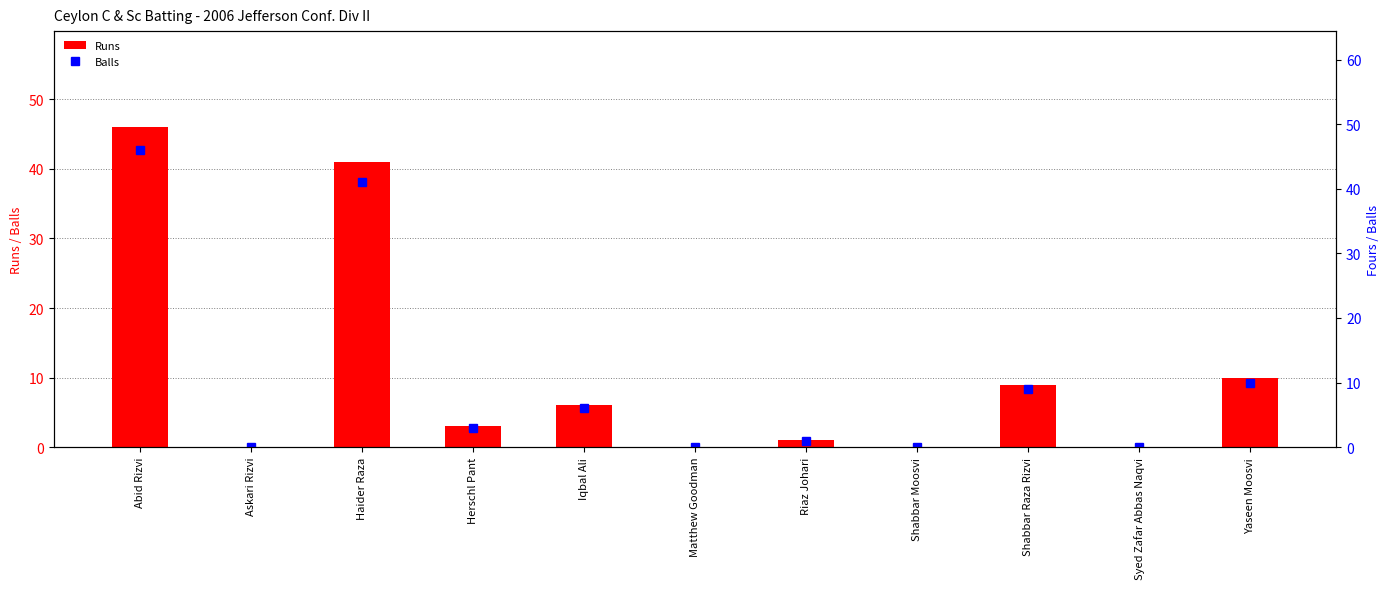

Reading left to right, transcribe all the data shown in this chart.

Runs: Abid Rizvi=46	Askari Rizvi=0	Haider Raza=41	Herschl Pant=3	Iqbal Ali=6	Matthew Goodman=0	Riaz Johari=1	Shabbar Moosvi=0	Shabbar Raza Rizvi=9	Syed Zafar Abbas Naqvi=0	Yaseen Moosvi=10
Balls: Abid Rizvi=46	Askari Rizvi=0	Haider Raza=41	Herschl Pant=3	Iqbal Ali=6	Matthew Goodman=0	Riaz Johari=1	Shabbar Moosvi=0	Shabbar Raza Rizvi=9	Syed Zafar Abbas Naqvi=0	Yaseen Moosvi=10